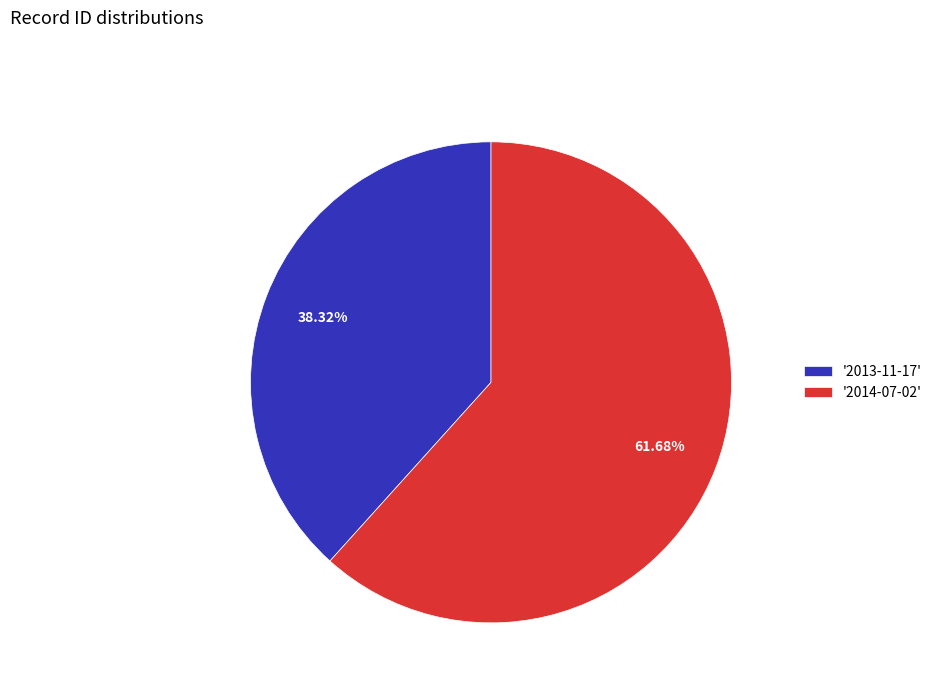

What is the majority slice?

'2014-07-02'